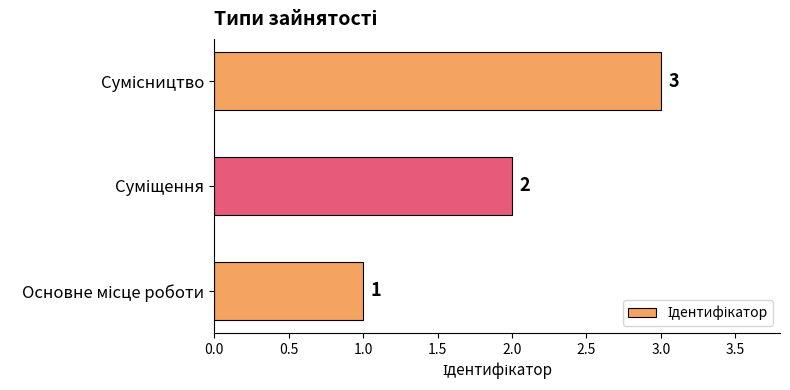

Count the values in the range 1 to 3.

3